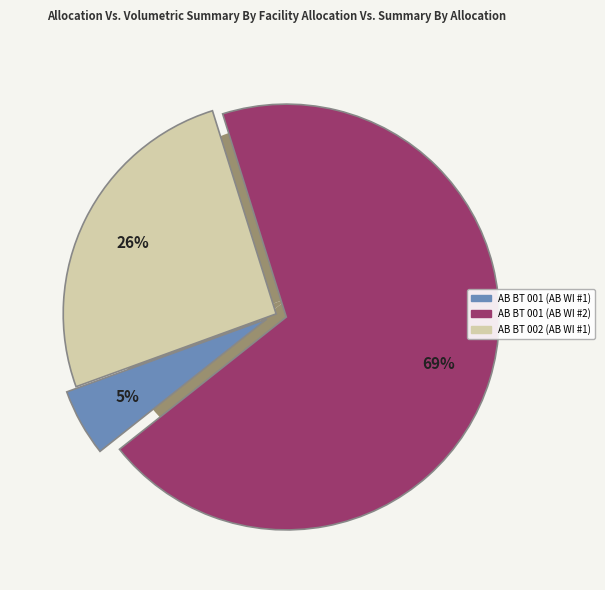

True or false: AB BT 002 (AB WI #1) accounts for 26% of the total.

True